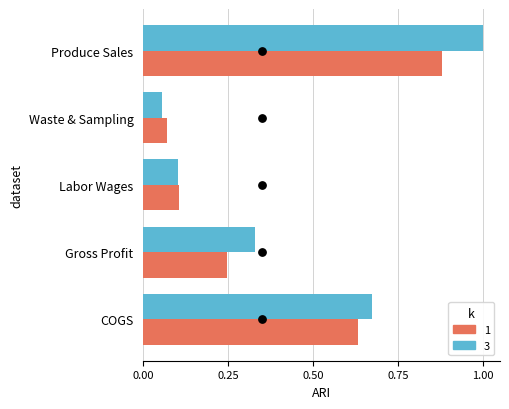

Which series contains the lowest Y value?

3